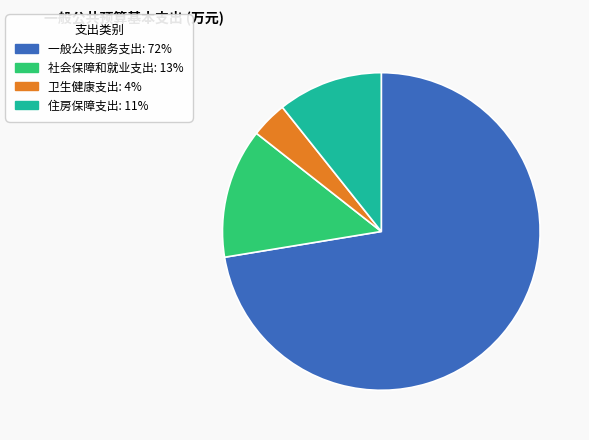

How many segments does this pie chart have?

4